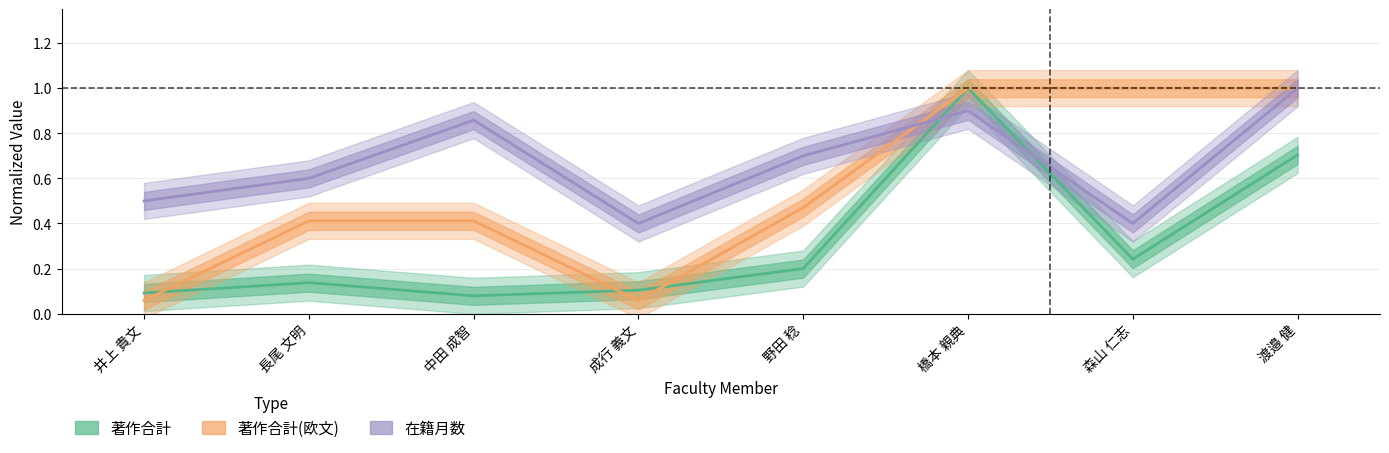

How many times do 著作合計 and 在籍月数 cross each other?

2